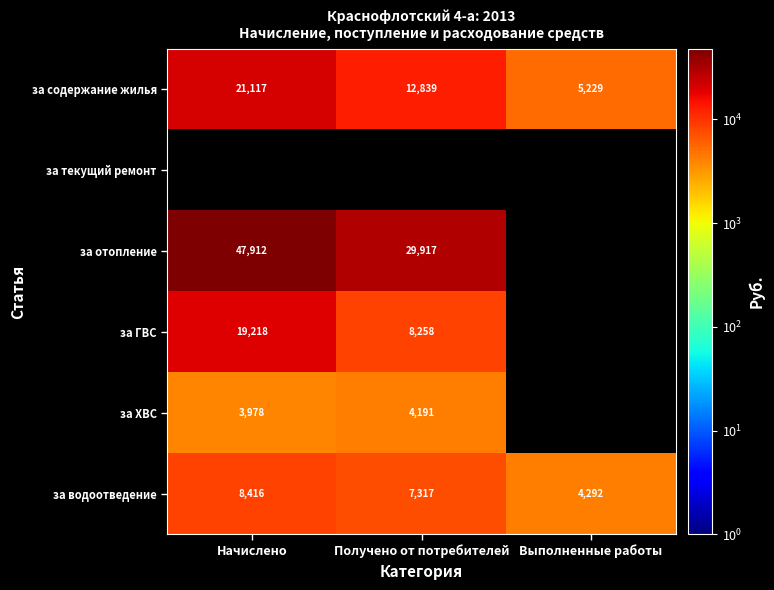

What is the difference between the за содержание жилья values at Получено от потребителей and Выполненные работы?

7610.0